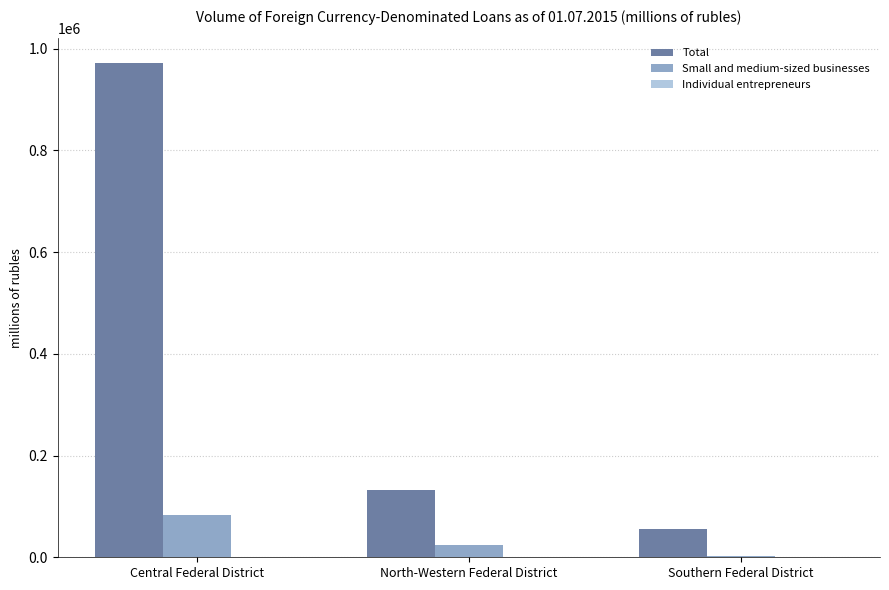

What is the sum of all Total values?

1159888